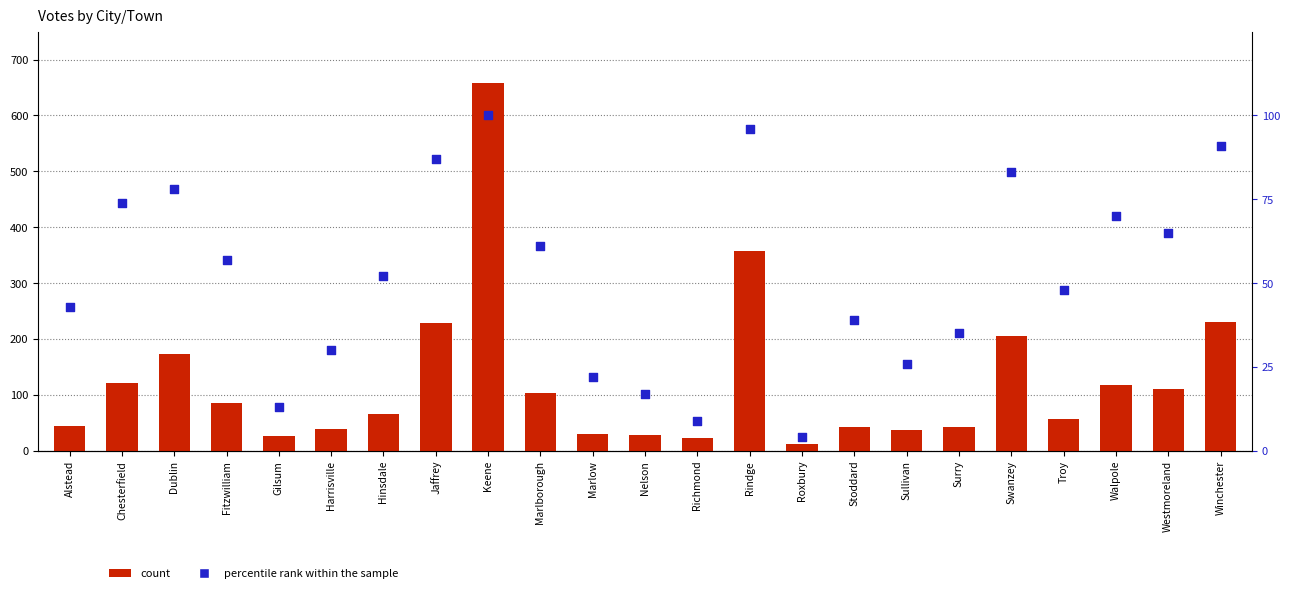

At which category is the sum across all series the highest?

Keene